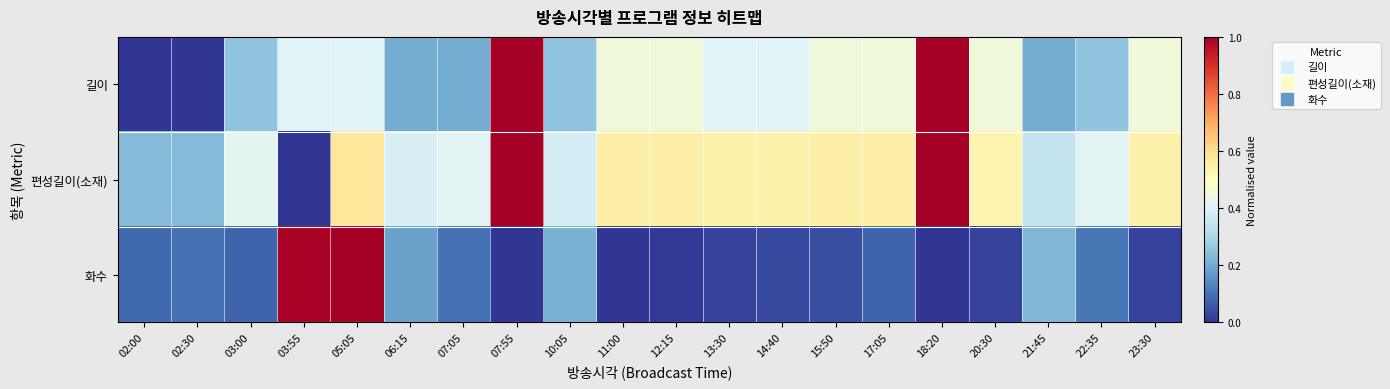

Rank the series by their average value, from highest to lowest.

편성길이(소재), 길이, 화수